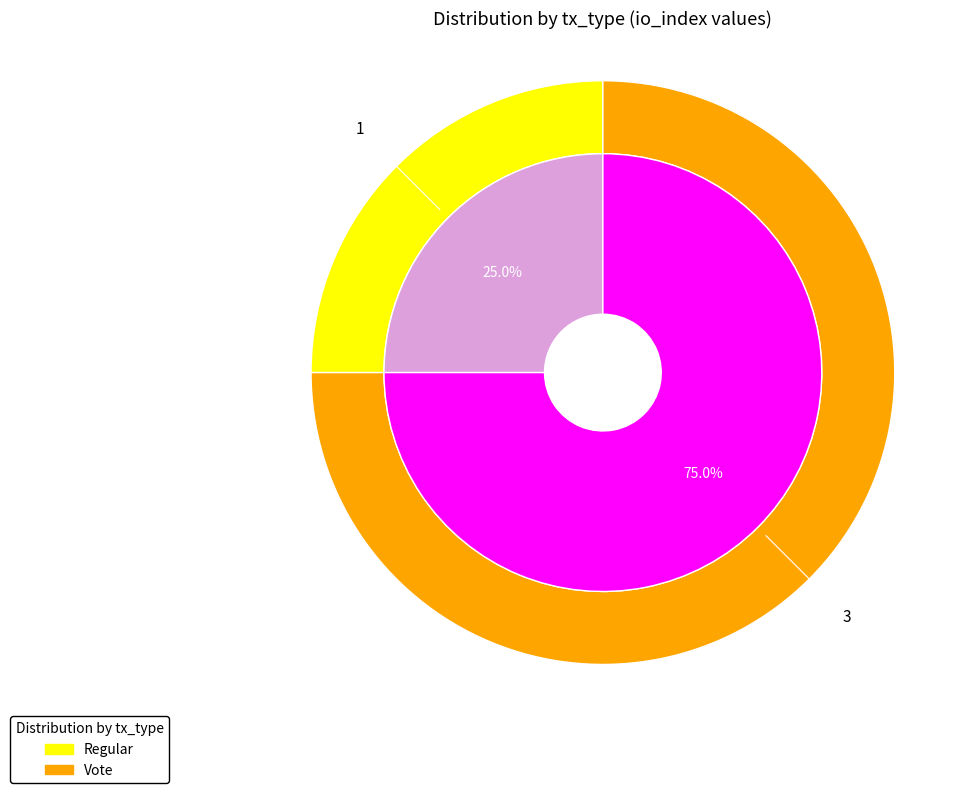

What is the change in value from Regular to Vote?

+2